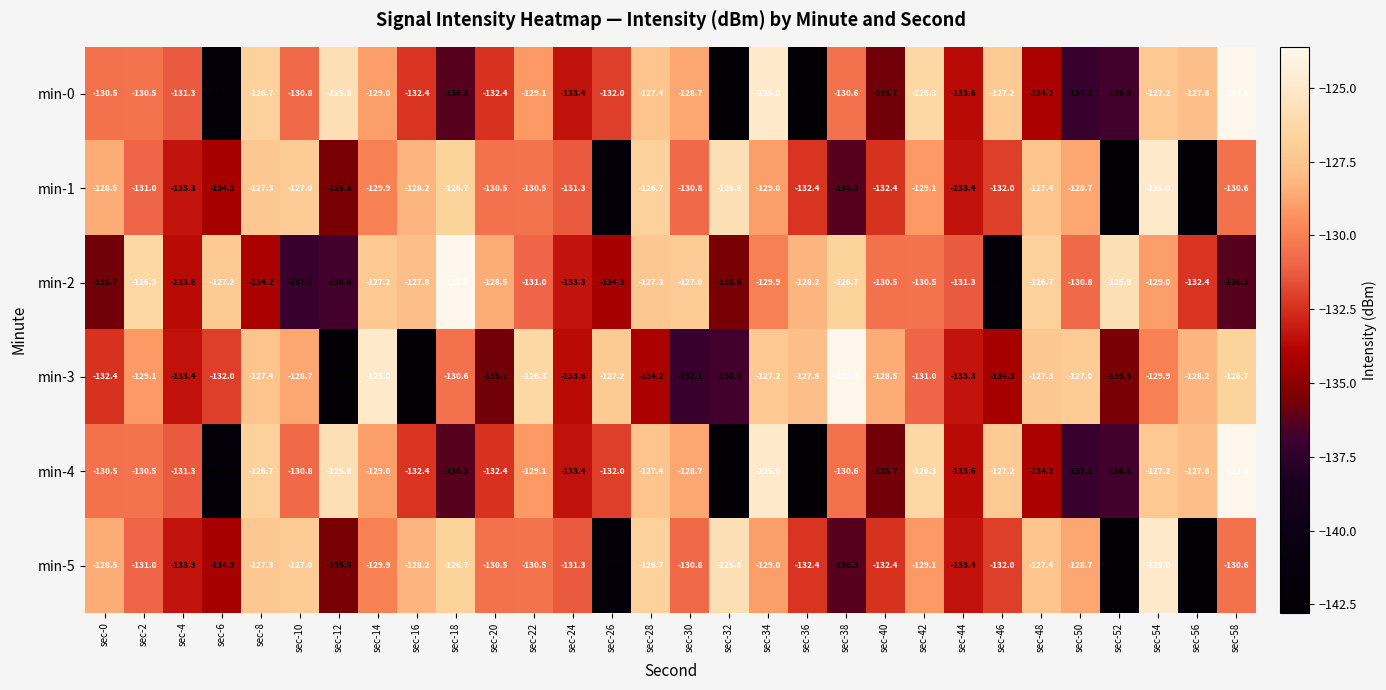

At which label does min-5 first exceed -130?

sec-0